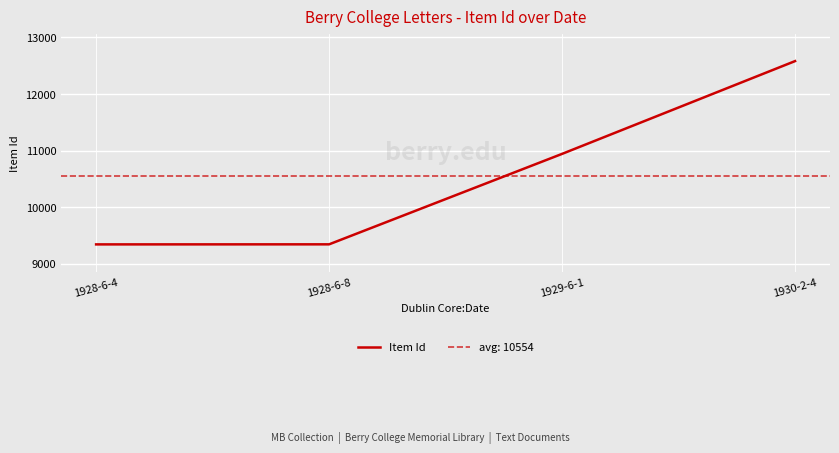

Is this an area chart (filled region under the line)?

No